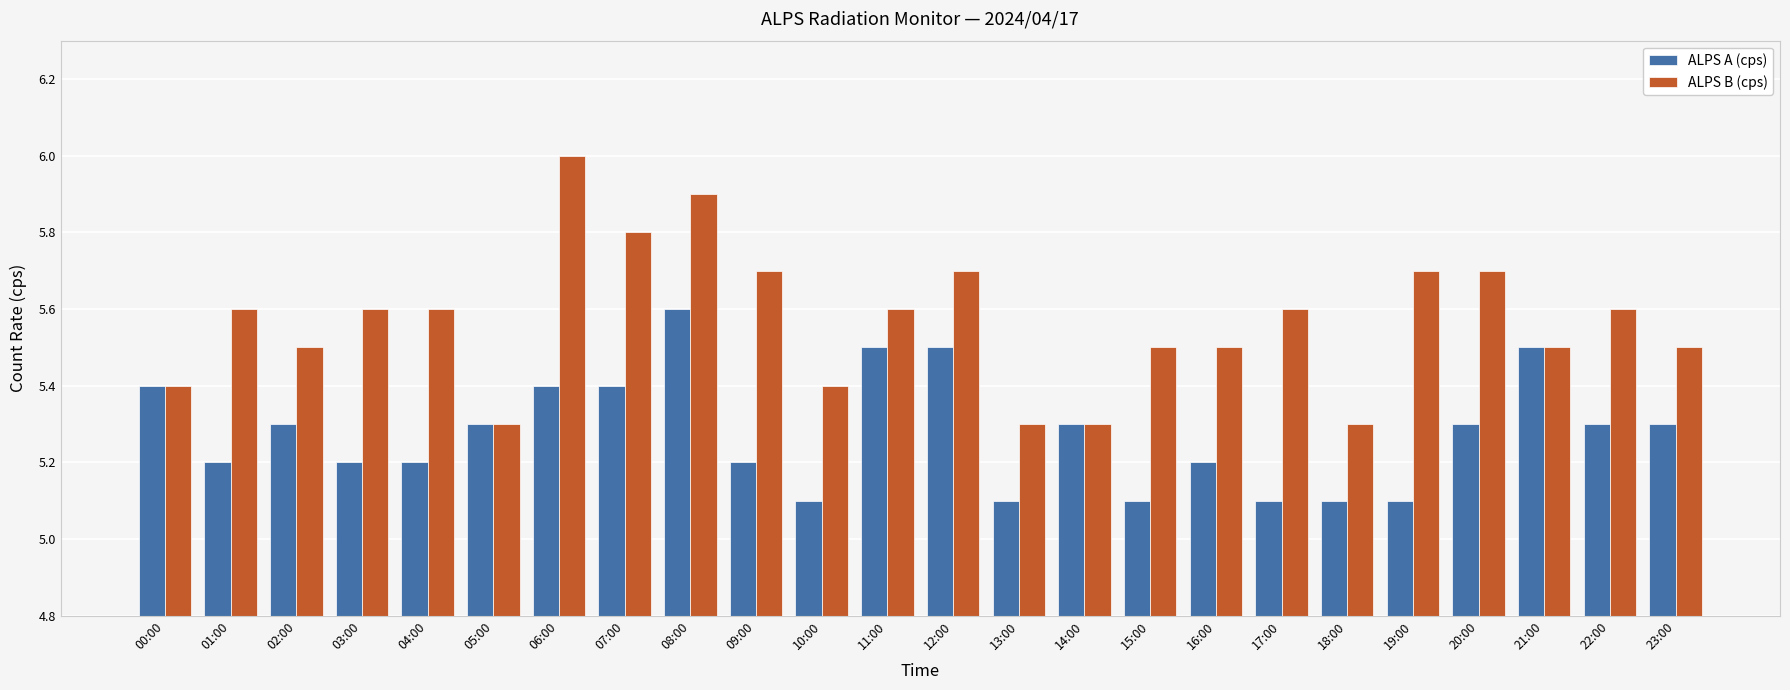

What is the label of the 2nd bar from the left?

01:00